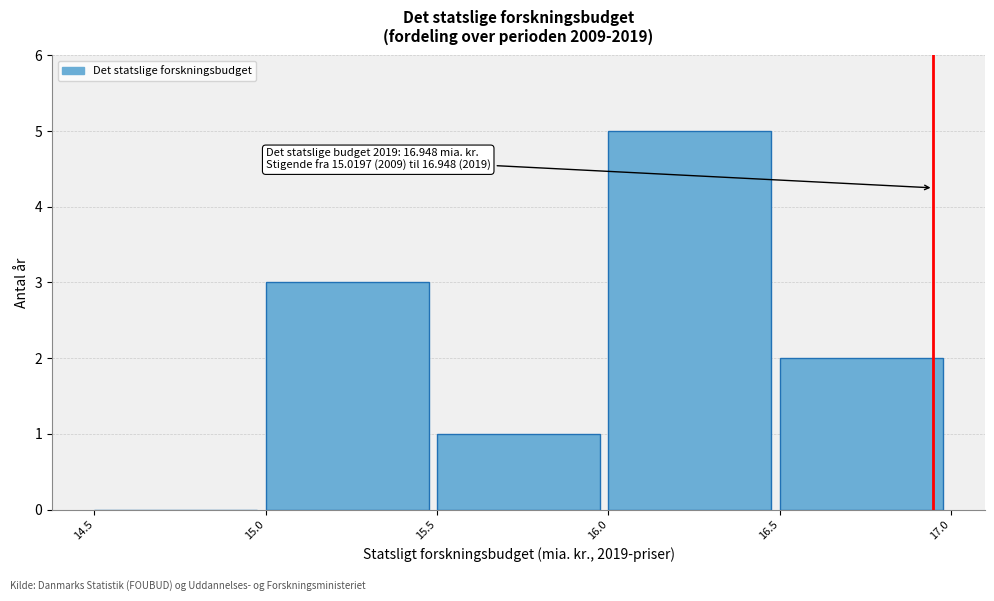

Which range on the x-axis has the tallest bar?

16.0 to 16.5